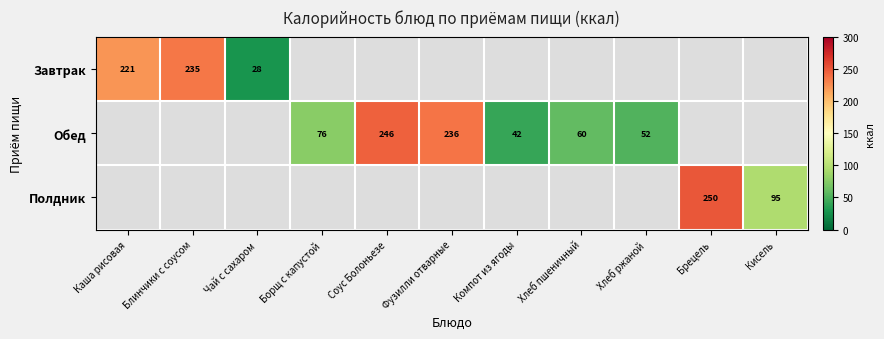

What is the greatest value displayed?

250.3